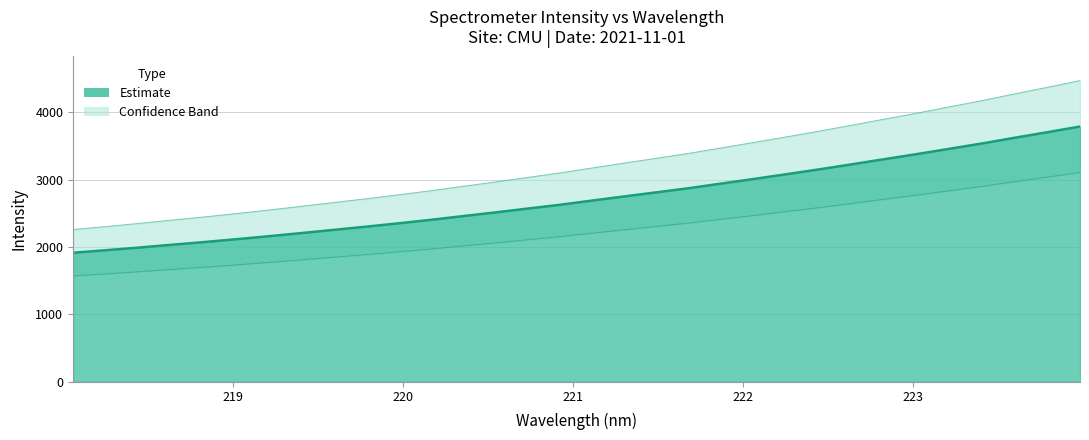

Reading right to left, extract all data points from this chart.

223.9802=3790.1	223.7895=3706.0	223.5987=3624.4	223.408=3540.2	223.2172=3461.3	223.0264=3382.5	222.8355=3307.4	222.6447=3231.4	222.4538=3156.6	222.263=3085.2	222.0721=3014.8	221.8812=2946.7	221.6902=2877.8	221.4993=2815.5	221.3083=2754.6	221.1174=2692.1	220.9264=2629.2	220.7354=2572.3	220.5444=2515.0	220.3533=2459.8	220.1623=2404.0	219.9712=2352.0	219.7801=2302.2	219.589=2254.4	219.3979=2206.7	219.2067=2160.1	219.0156=2115.5	218.8244=2072.9	218.6332=2033.0	218.442=1991.4	218.2508=1952.8	218.0596=1915.6